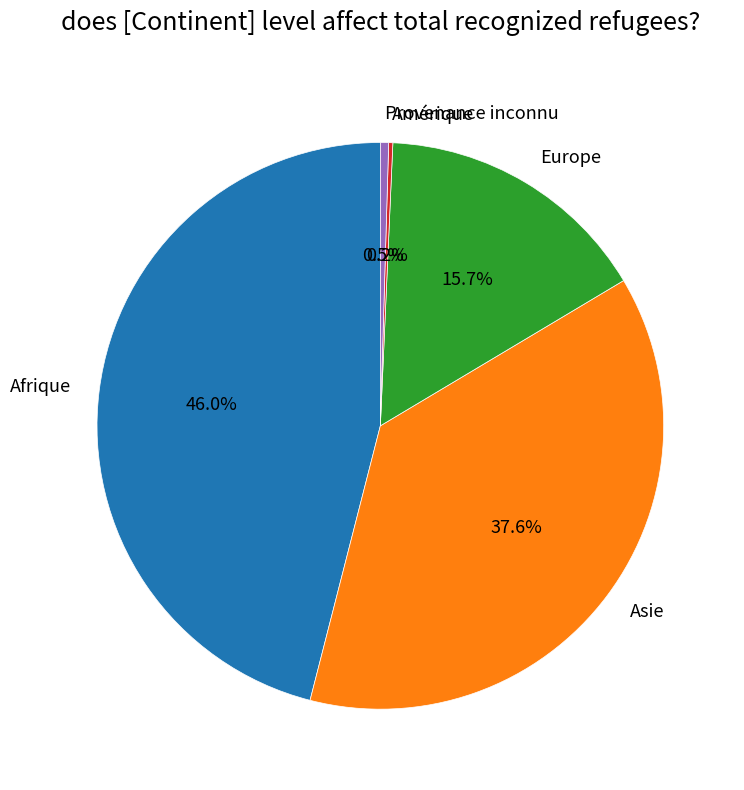

True or false: Europe accounts for 16% of the total.

True